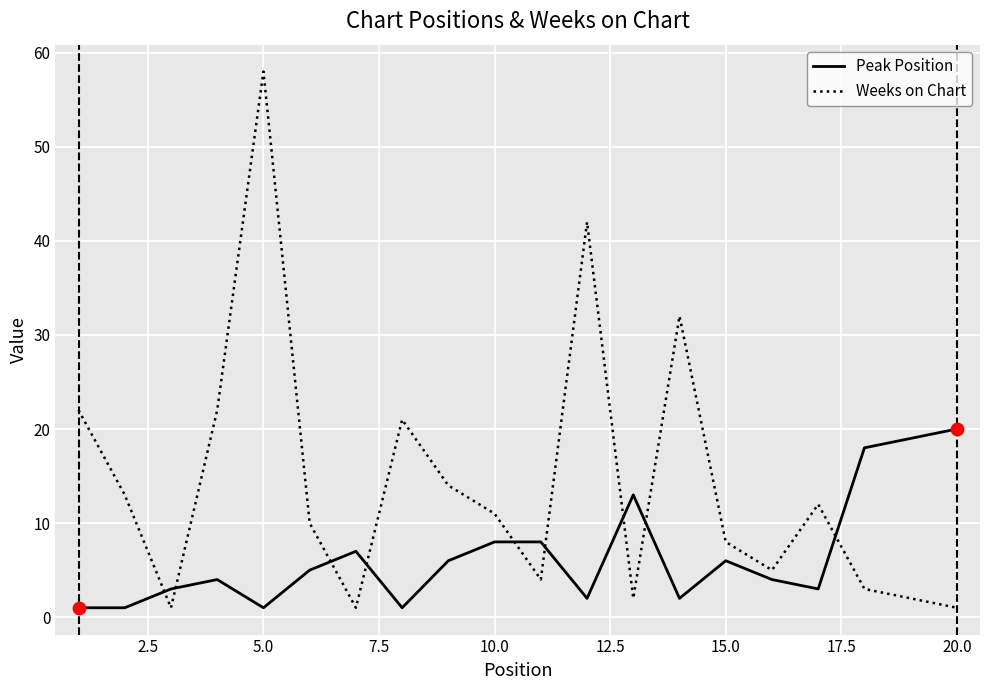

What is the difference between the maximum and minimum values in the Peak Position series?

19